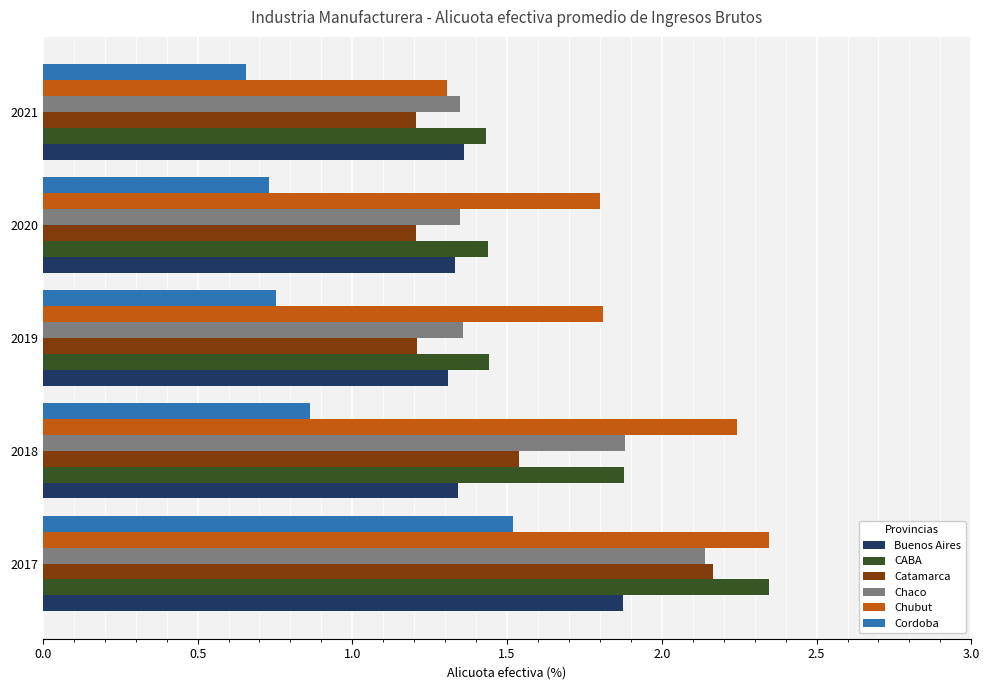

What is the sum of the Chubut values at 2018 and 2020?

4.0